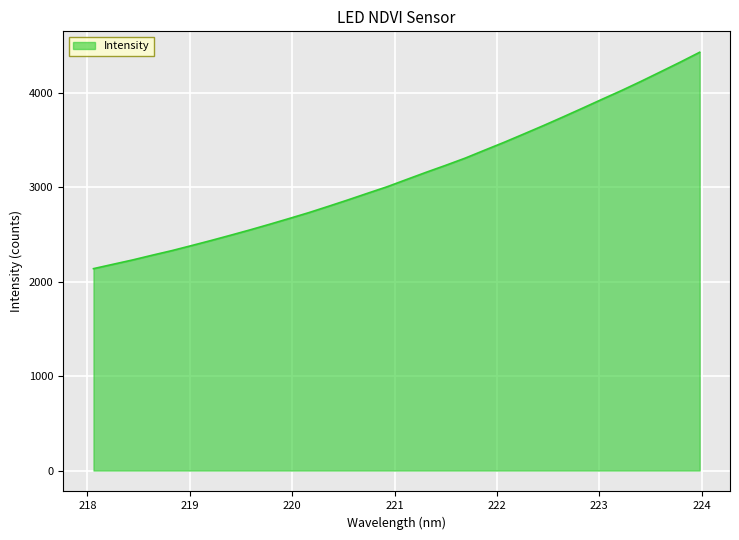

What is the greatest value displayed?

4428.1